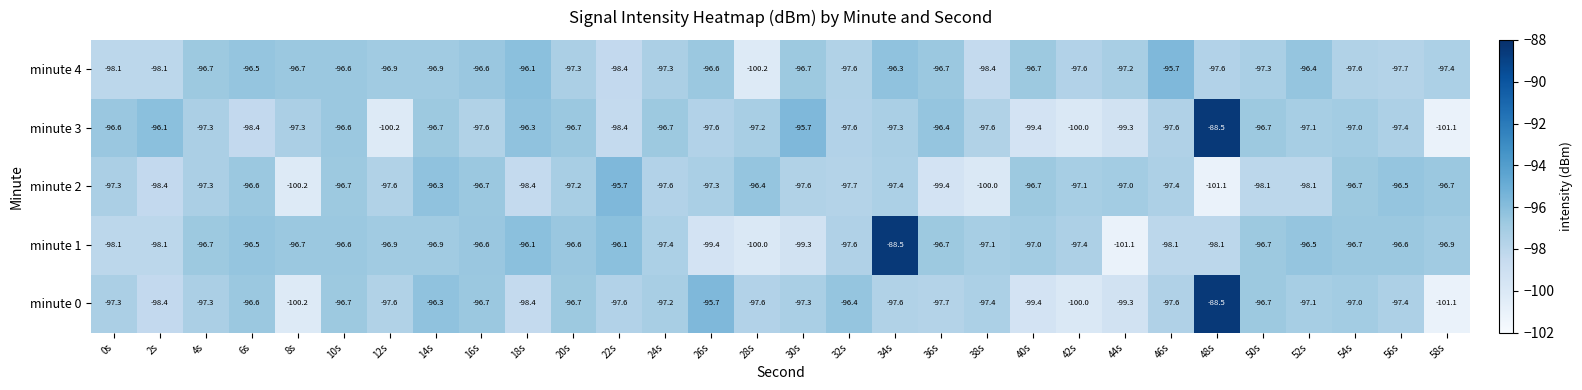

At 28s, list the series in order from smallest to largest.

minute 4, minute 1, minute 0, minute 3, minute 2